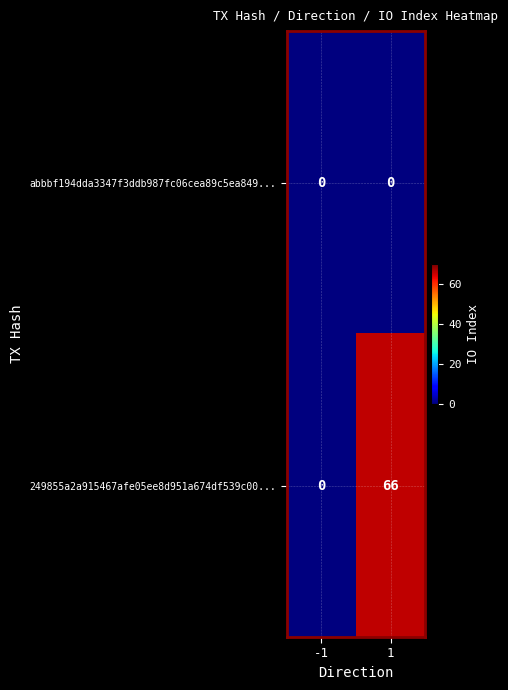

At 1, list the series in order from smallest to largest.

abbbf194dda3347f3ddb987fc06cea89c5ea849..., 249855a2a915467afe05ee8d951a674df539c00...